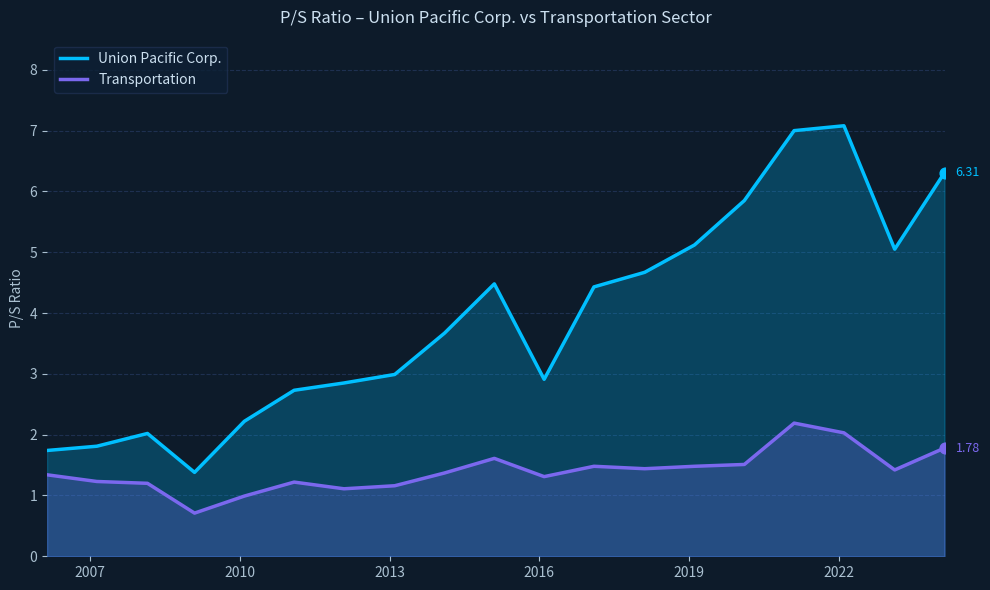

Which series reaches the maximum Y coordinate?

Union Pacific Corp.